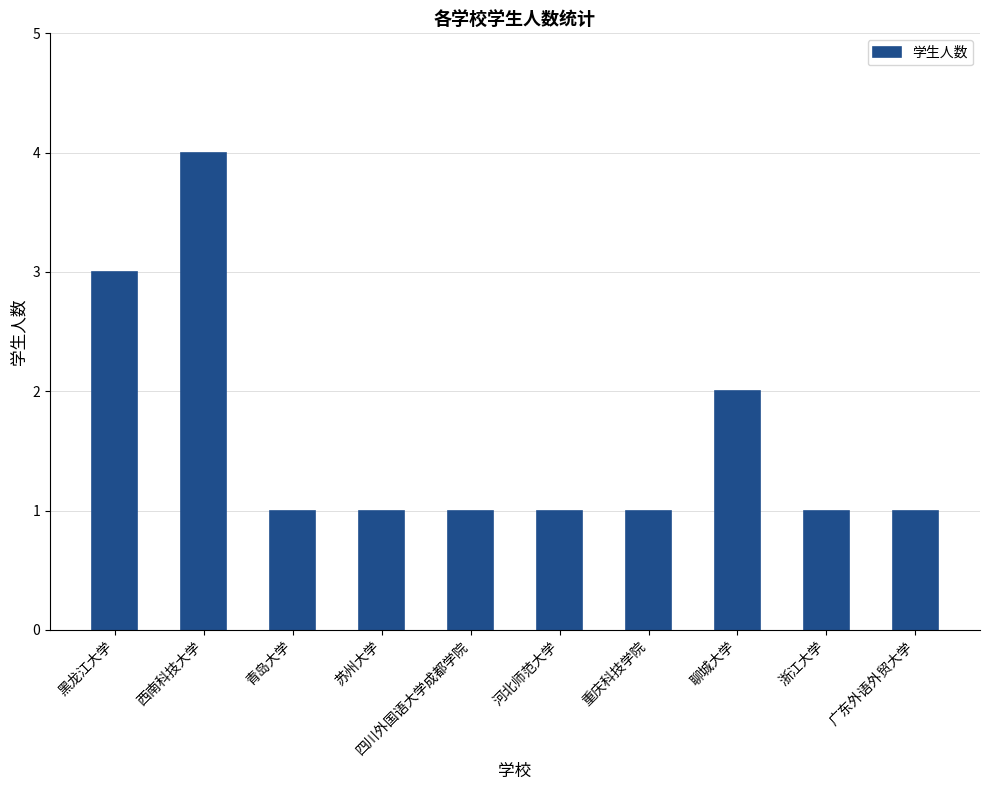

What is the maximum value shown in the chart?

4